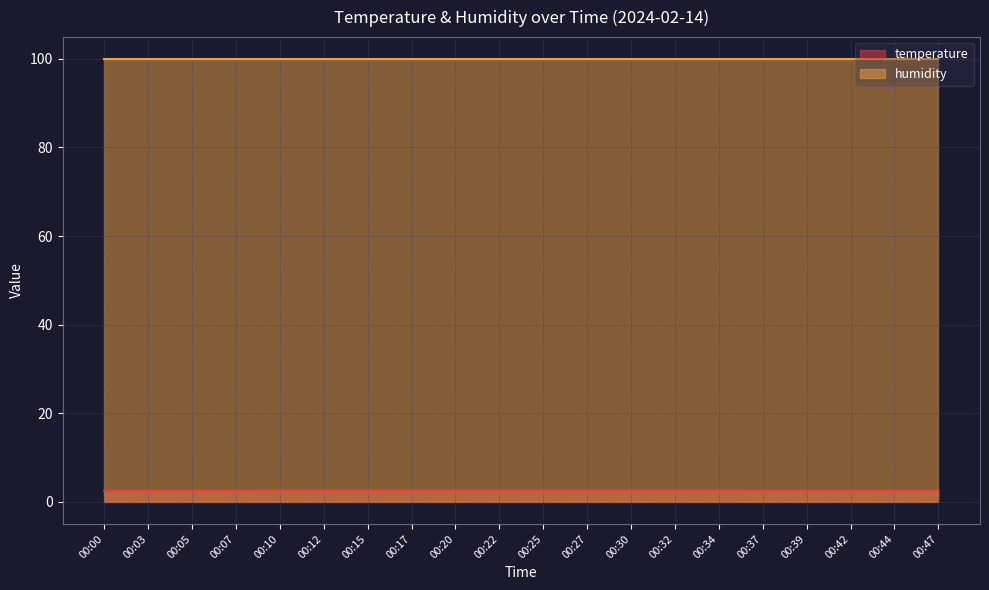

Which category has the lowest value across all series?

00:00